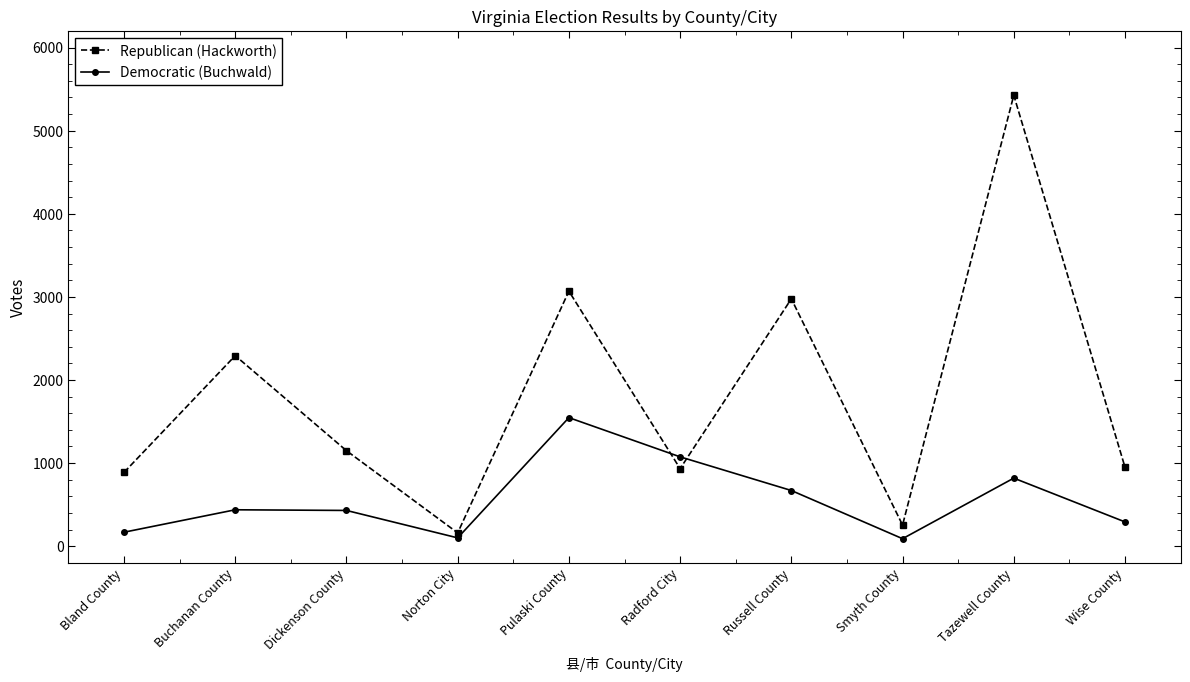

Read the Republican (Hackworth) value at Radford City, to the nearest 10.

930